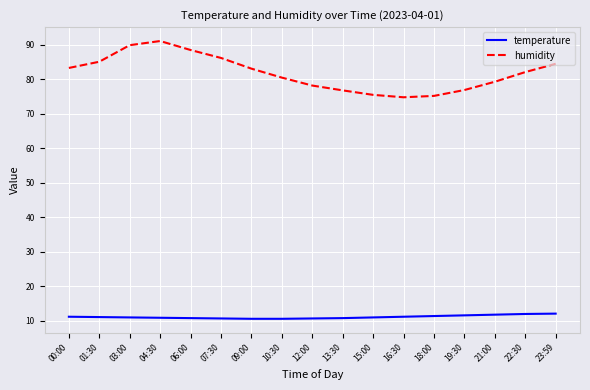

Which label corresponds to the largest value in the chart?

04:30